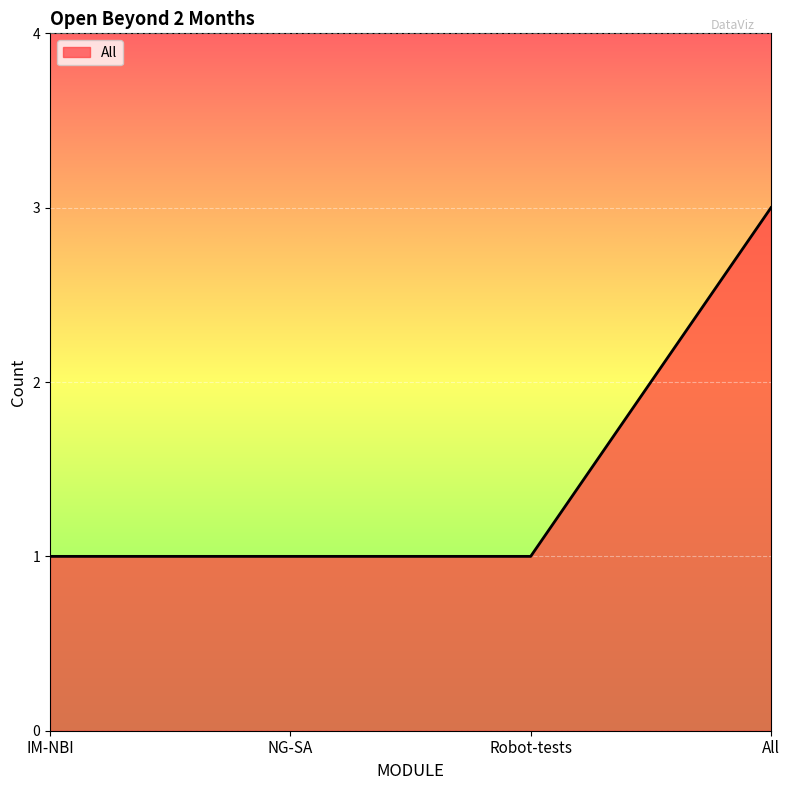

Count the values in the range 1 to 3.

4